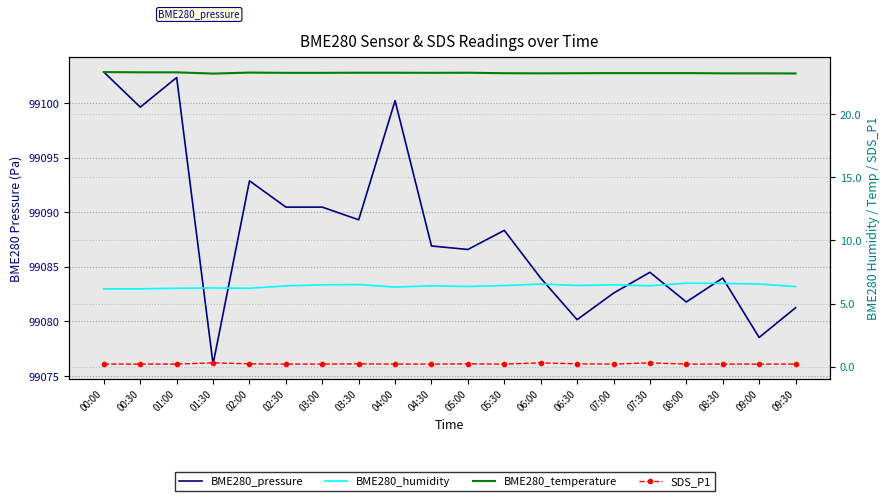

True or false: SDS_P1 and BME280_humidity intersect in this chart.

False